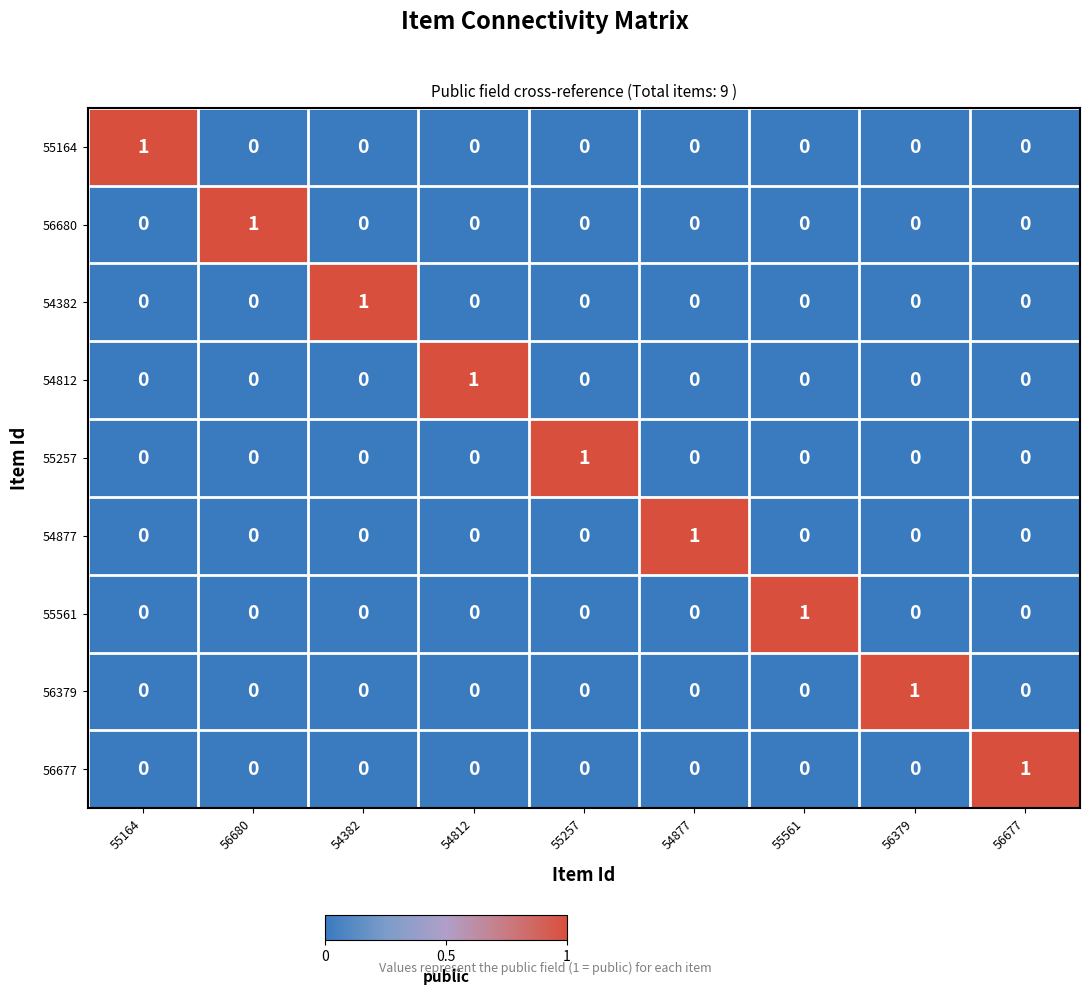

How many 54382 values are between 0 and 1?

9